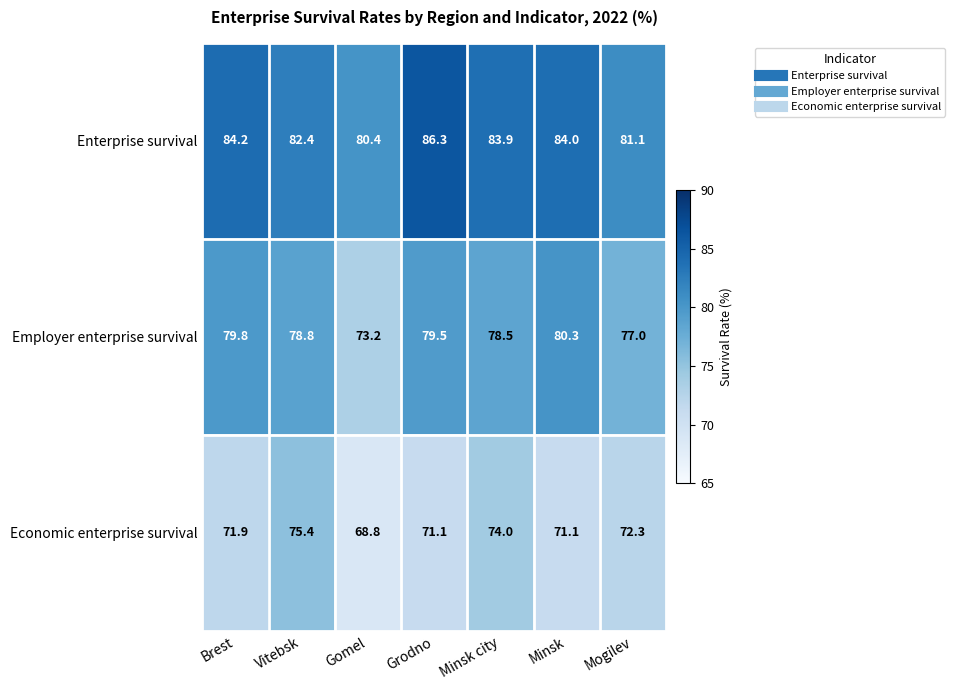

At which category is the sum across all series the highest?

Grodno